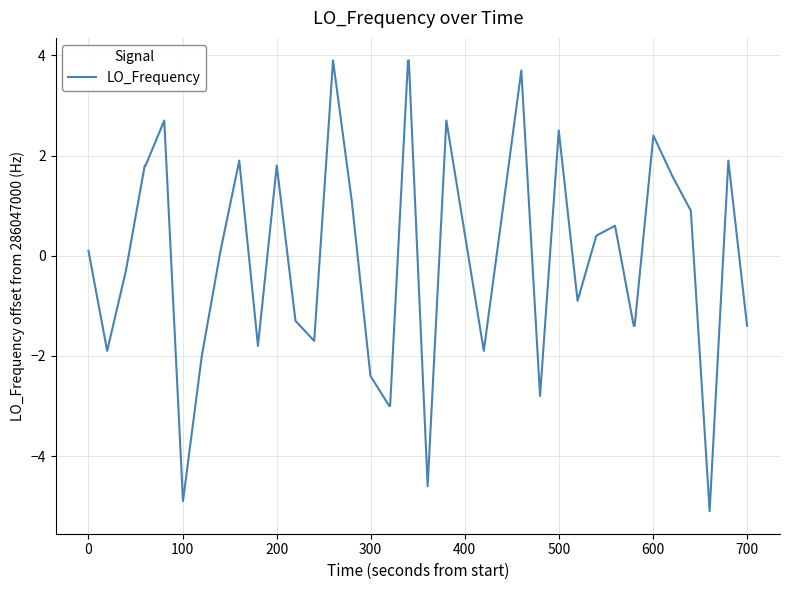

What is the greatest value displayed?

3.9